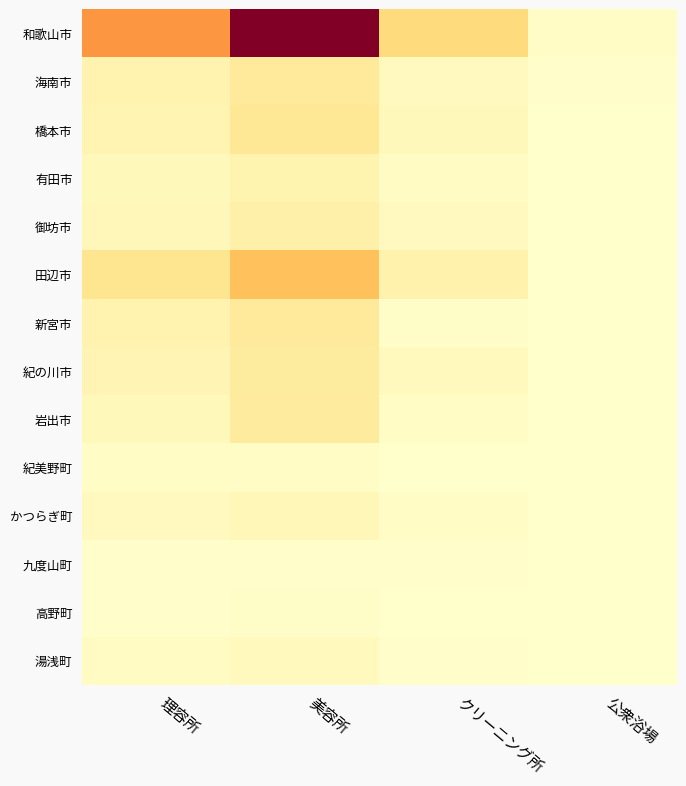

Between 公衆浴場 and クリーニング所, which is larger?

クリーニング所